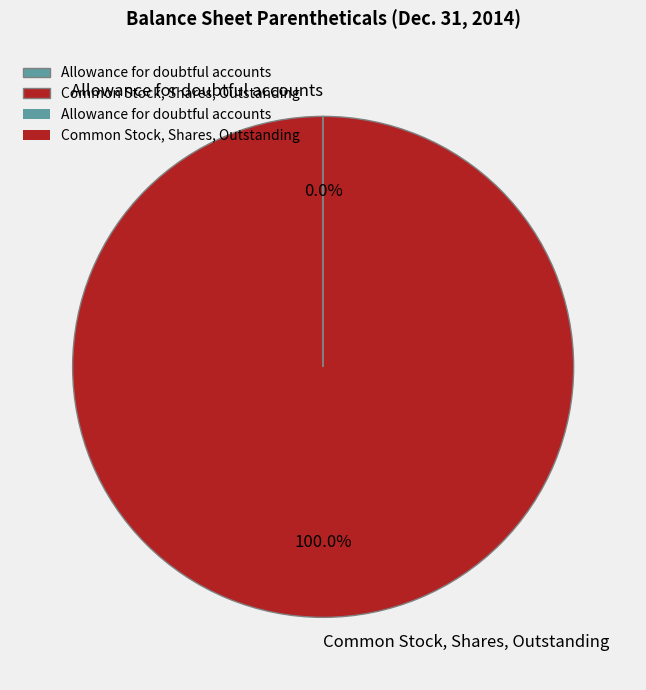

Which category has the biggest portion of the pie?

Common Stock, Shares, Outstanding